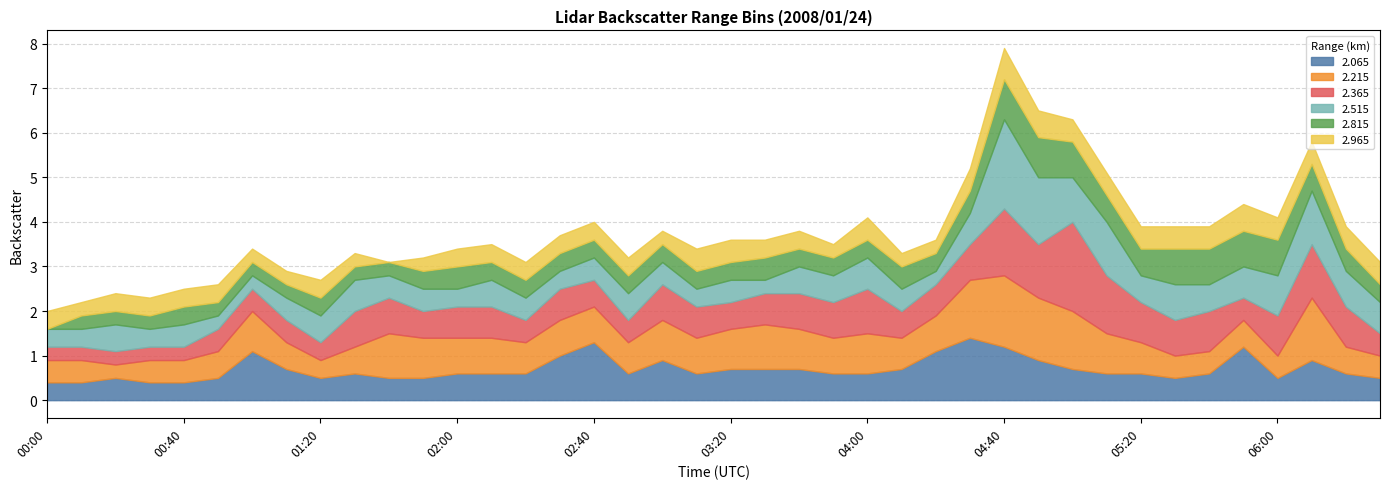

Between 00:50 and 03:50, which is larger?

03:50